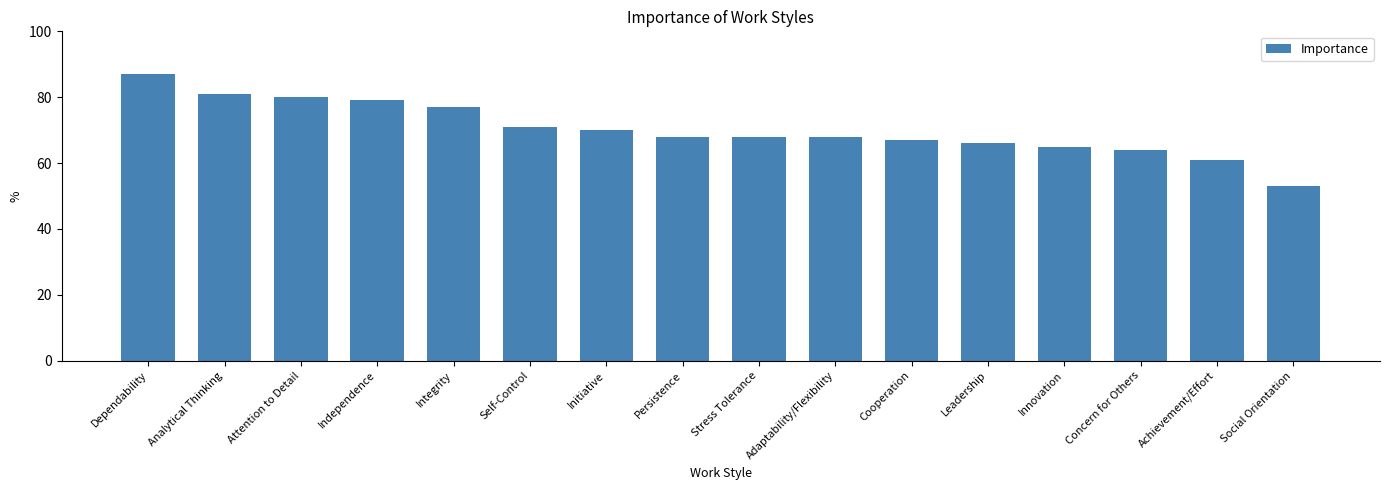

What is the average value?

70